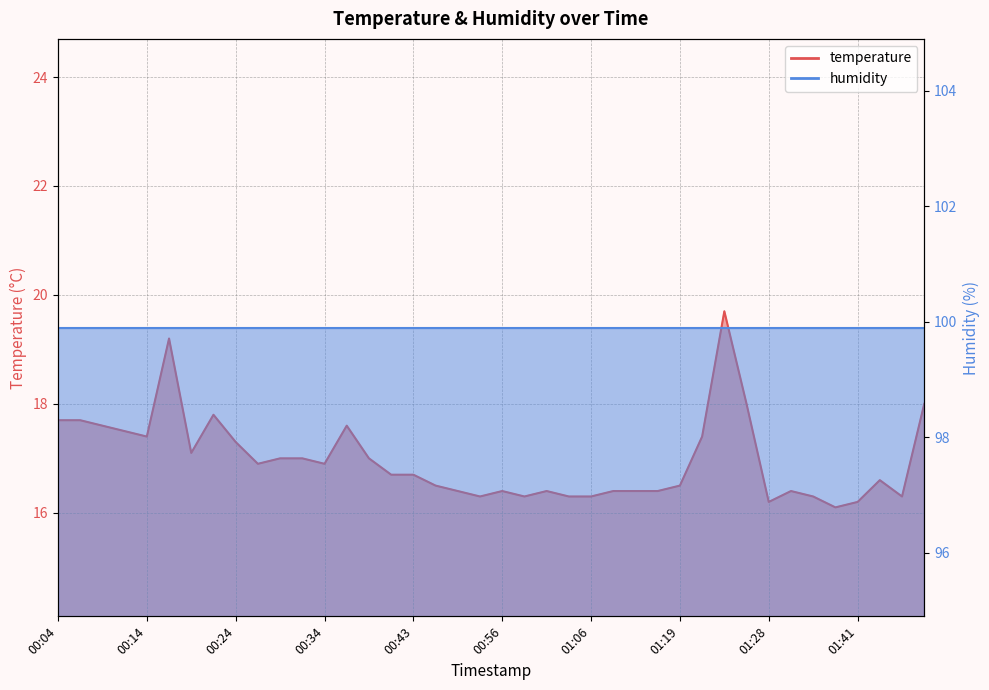

True or false: the data shows 9.7 at 01:44.

False